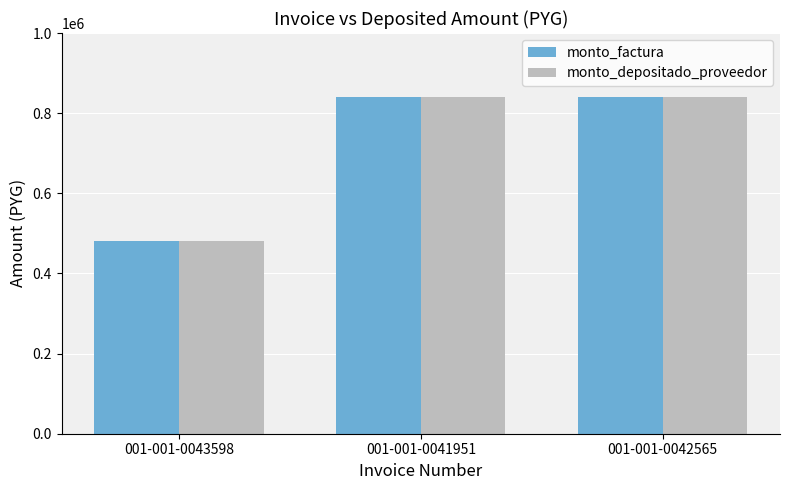

Are the bars horizontal?

No